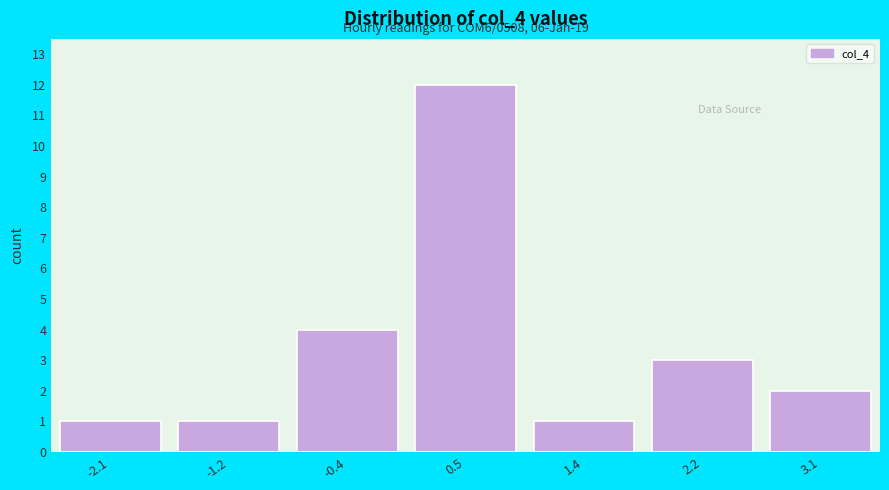

Which range on the x-axis has the tallest bar?

0.1 to 0.9